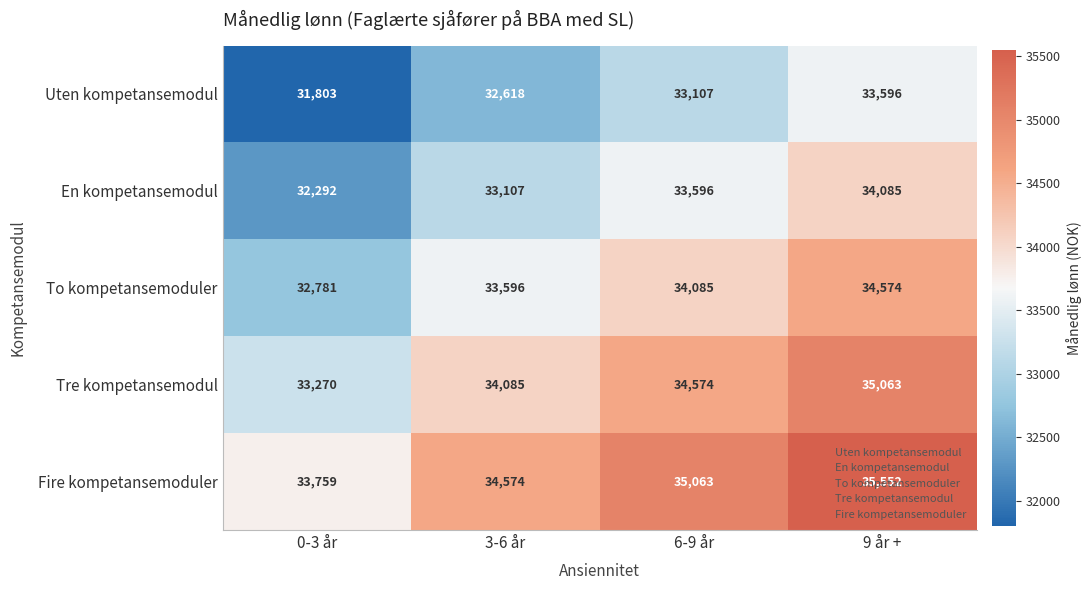

The value of En kompetansemodul at 0-3 år is 32292. True or false?

True